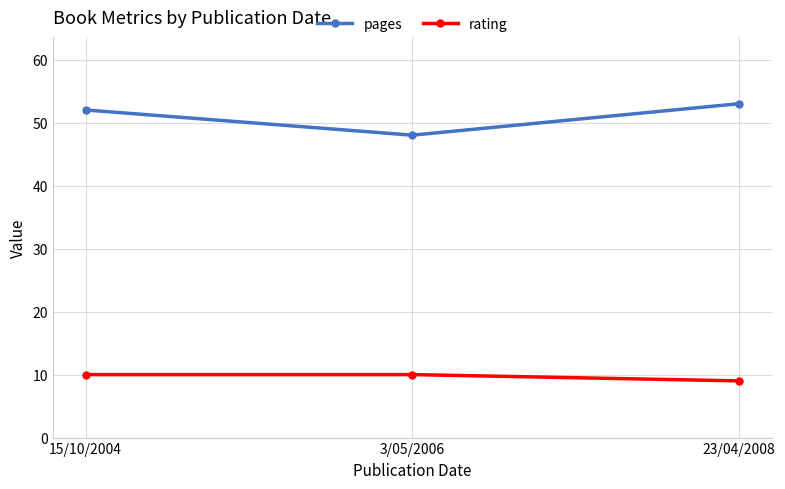

At which category does the chart reach its peak across all series?

23/04/2008